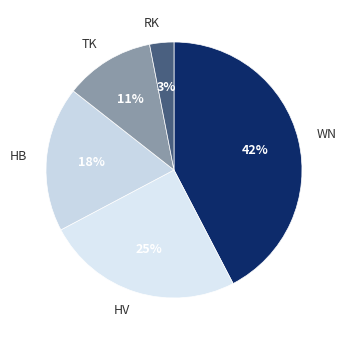

To the nearest percent, what is the combined percentage of WN and HB?

61%